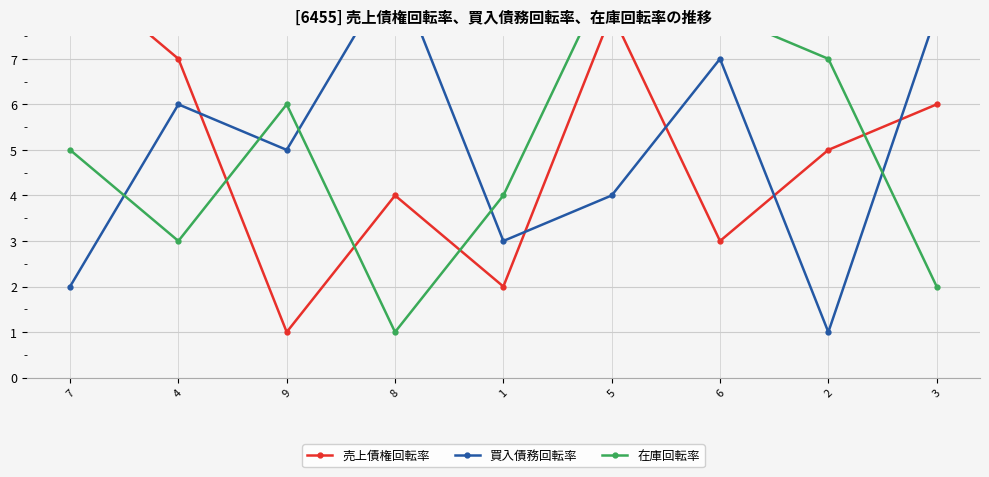

What is the smallest value displayed?

1